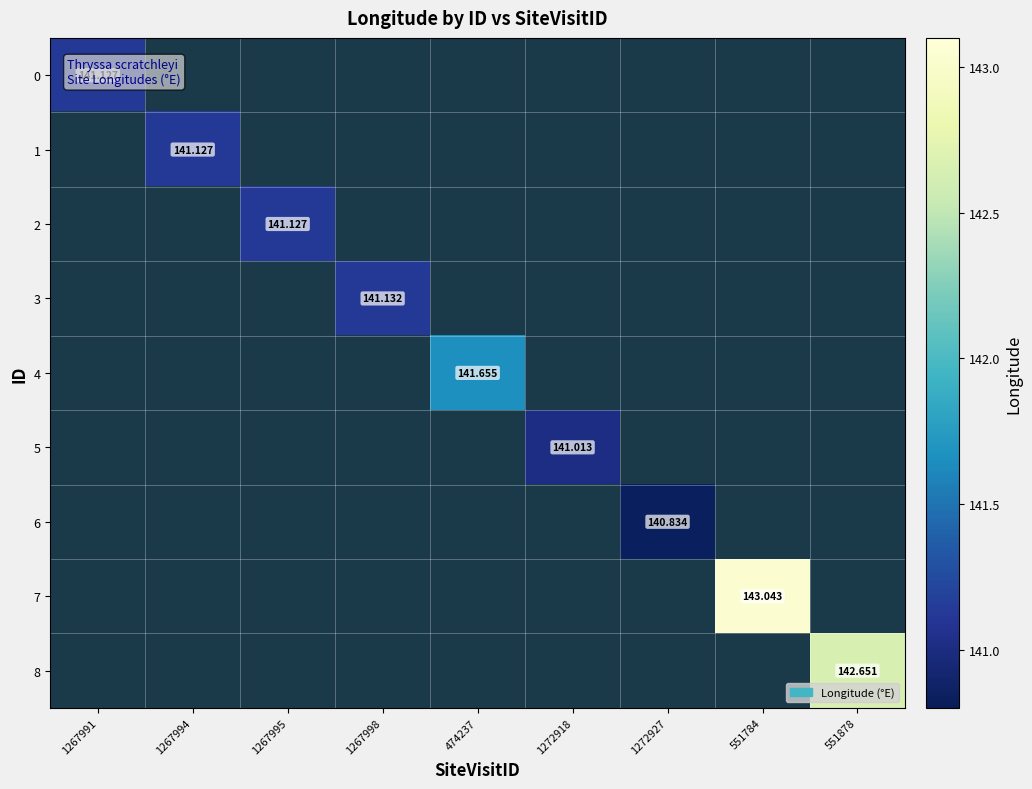

How many data points does each series have?

9